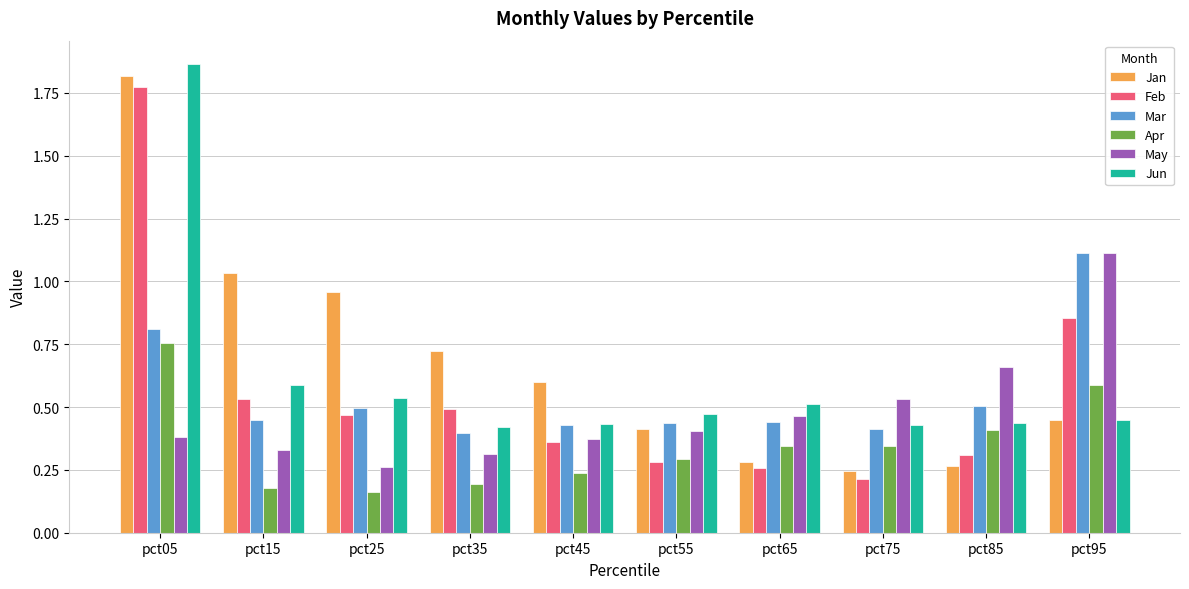

At how many categories does at least one series exceed 0?

10